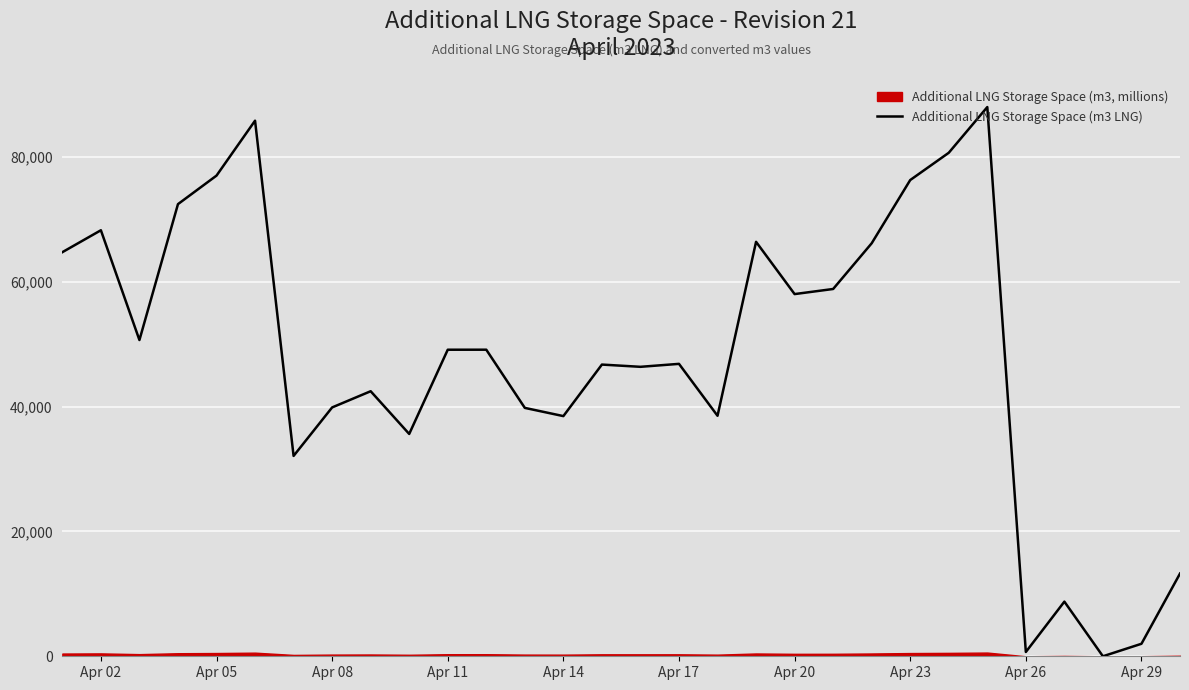

The chart shows a value of 105363 at 20. True or false?

False